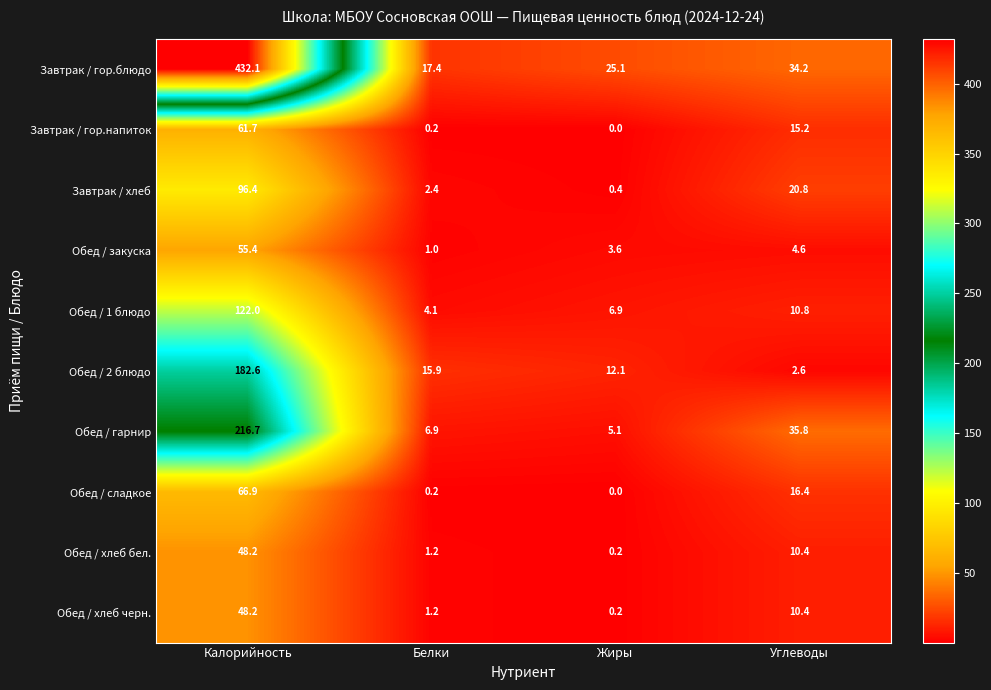

List the labels in order of Обед / 2 блюдо value, smallest first.

Углеводы, Жиры, Белки, Калорийность